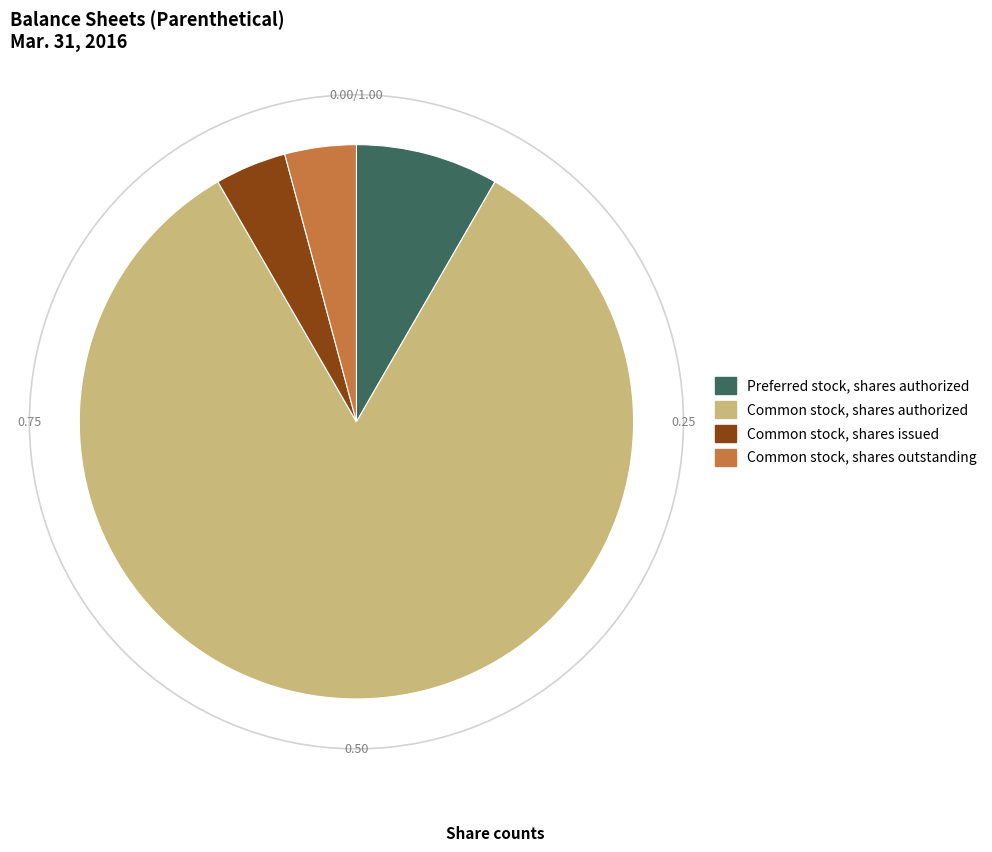

Is the sum of Common stock, shares authorized and Preferred stock, shares authorized greater than half?

Yes